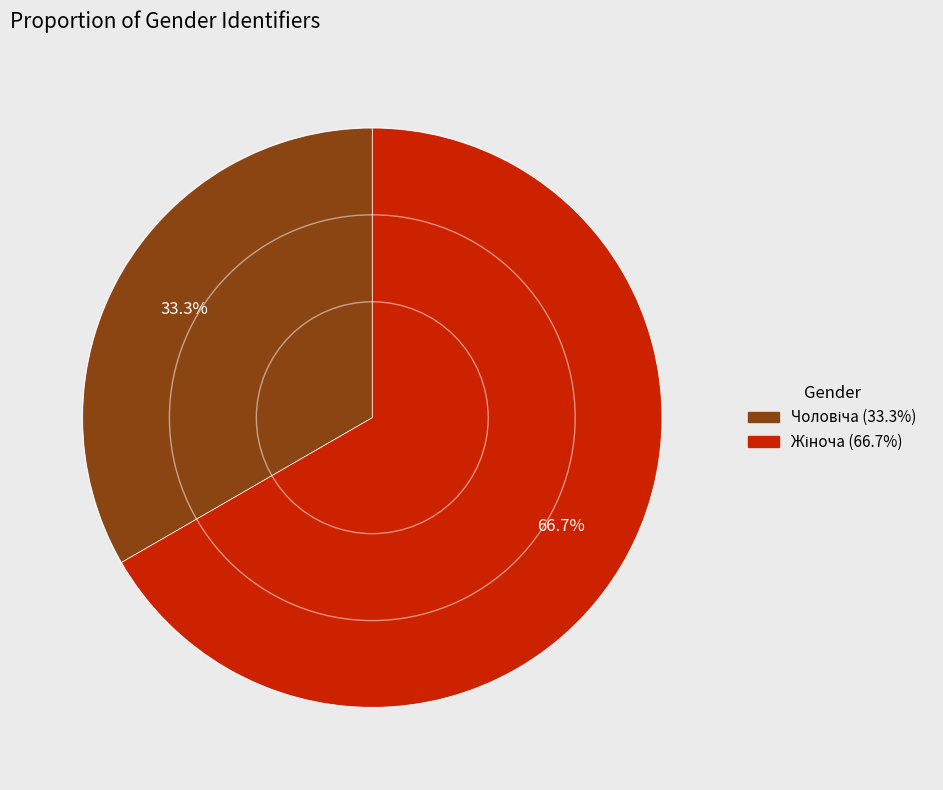

Does any single category account for the majority?

Yes